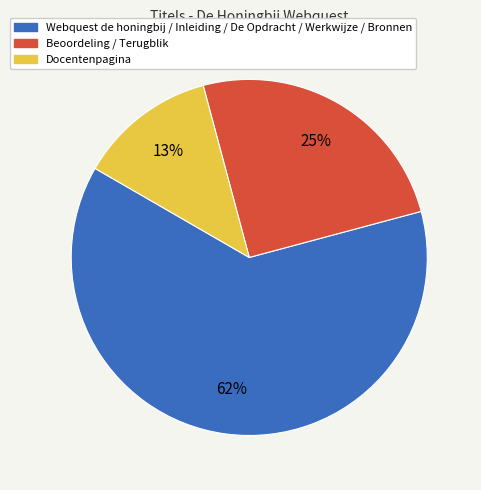

How many slices are in this pie chart?

3